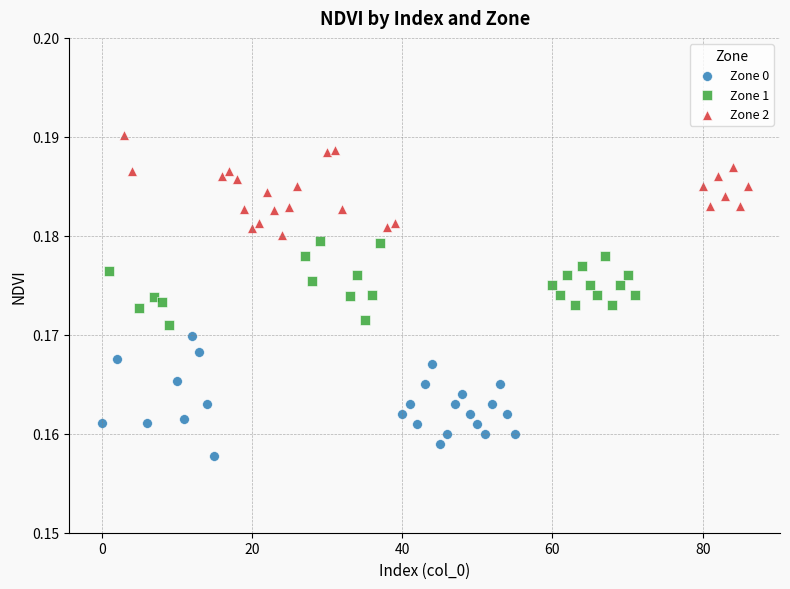

Which series contains the highest Y value?

Zone 2